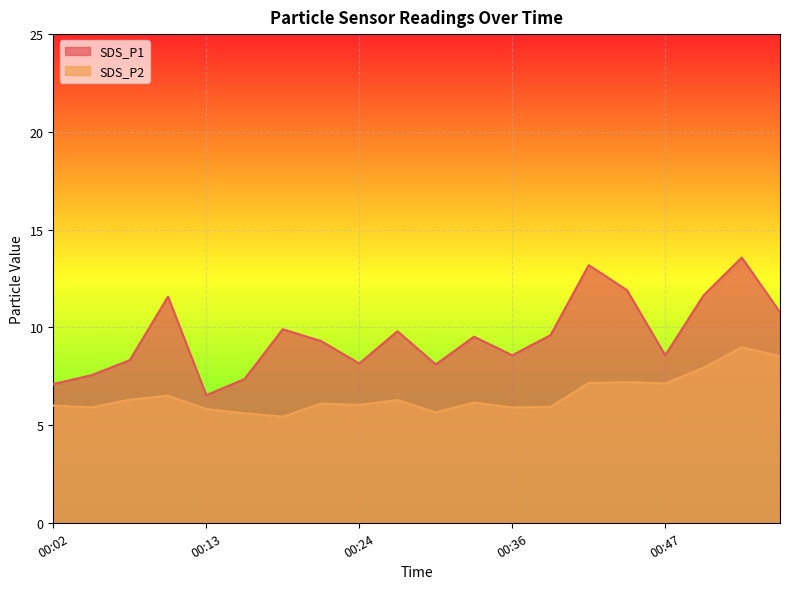

Between 00:42 and 00:50, which is larger?

00:42